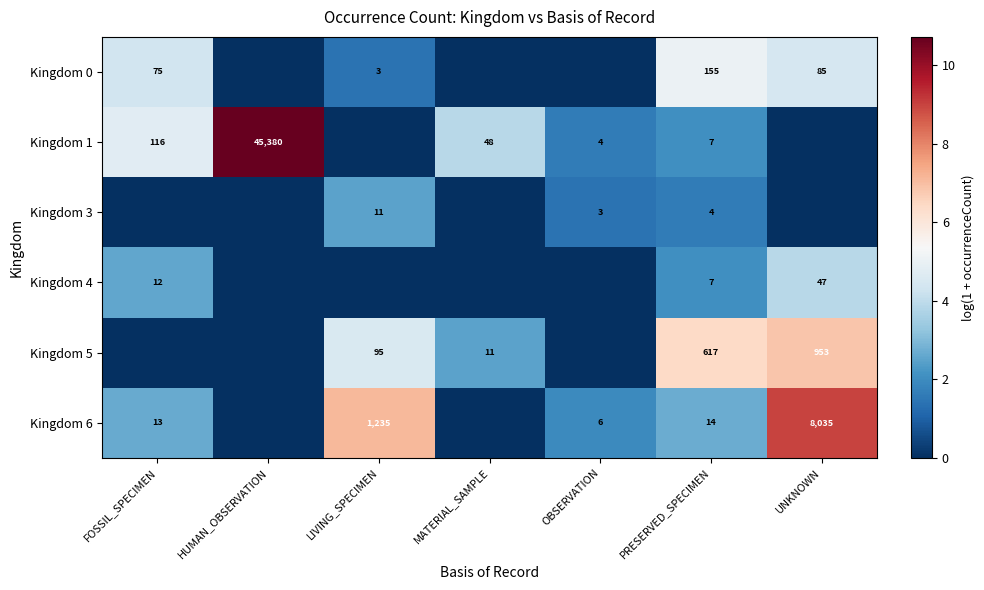

What is the total value across all series at PRESERVED_SPECIMEN?

804